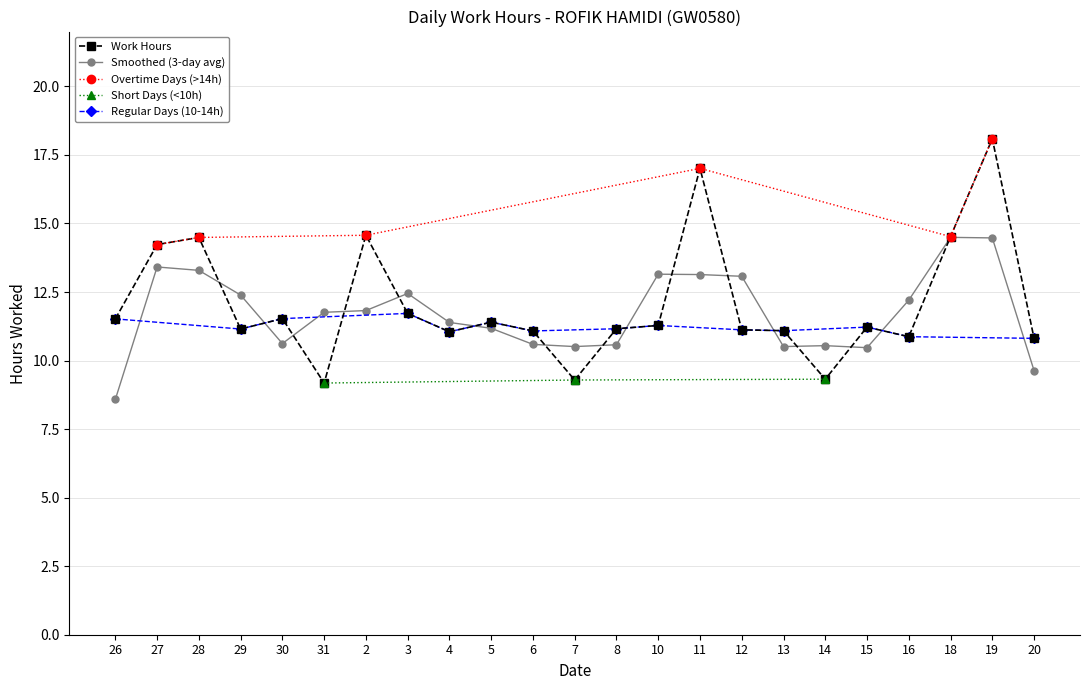

List the labels in order of value, smallest first.

31, 7, 14, 20, 16, 4, 6, 13, 12, 29, 8, 15, 10, 5, 26, 30, 3, 27, 28, 18, 2, 11, 19